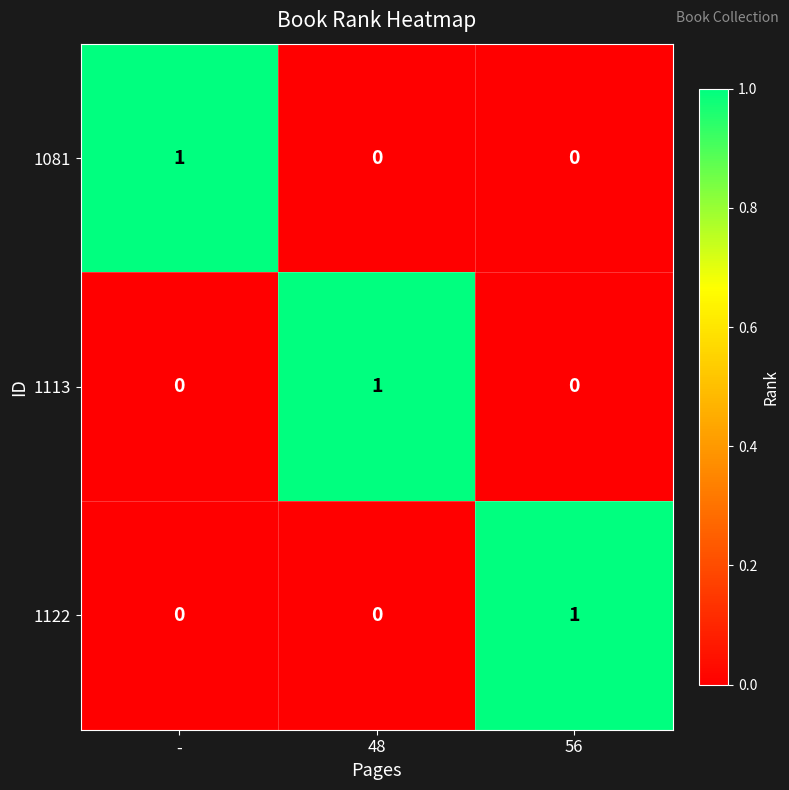

What is the difference between the highest and lowest values at 56?

1